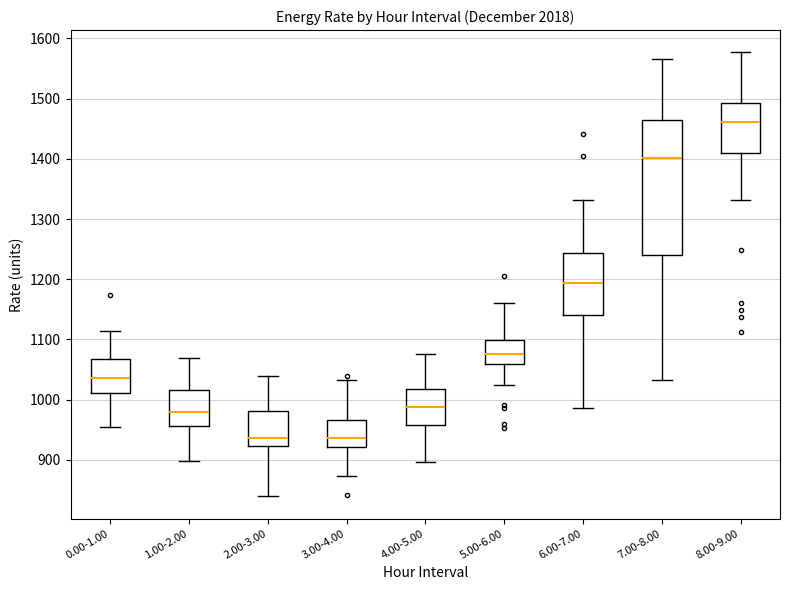

Reading left to right, transcribe this box plot: for each box, give where its median line is, the range the box spans, and where its two whiskers end, as read against the y-axis. The values are not printed on the chart, so give them approximately, as read against the axis.

0.00-1.00: median 1040, box 1010 to 1070, whiskers 950 to 1110
1.00-2.00: median 980, box 960 to 1020, whiskers 900 to 1070
2.00-3.00: median 940, box 920 to 980, whiskers 840 to 1040
3.00-4.00: median 940, box 920 to 970, whiskers 870 to 1030
4.00-5.00: median 990, box 960 to 1020, whiskers 900 to 1080
5.00-6.00: median 1080, box 1060 to 1100, whiskers 1020 to 1160
6.00-7.00: median 1190, box 1140 to 1240, whiskers 990 to 1330
7.00-8.00: median 1400, box 1240 to 1460, whiskers 1030 to 1570
8.00-9.00: median 1460, box 1410 to 1490, whiskers 1330 to 1580